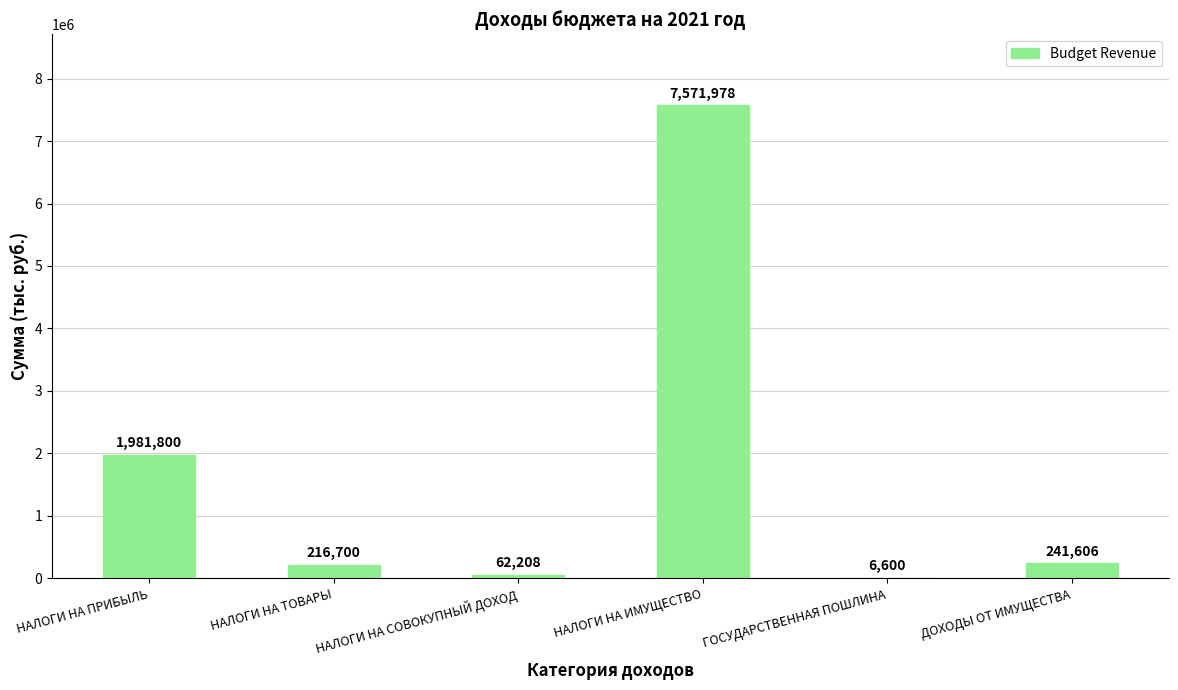

How many series are shown in this chart?

1